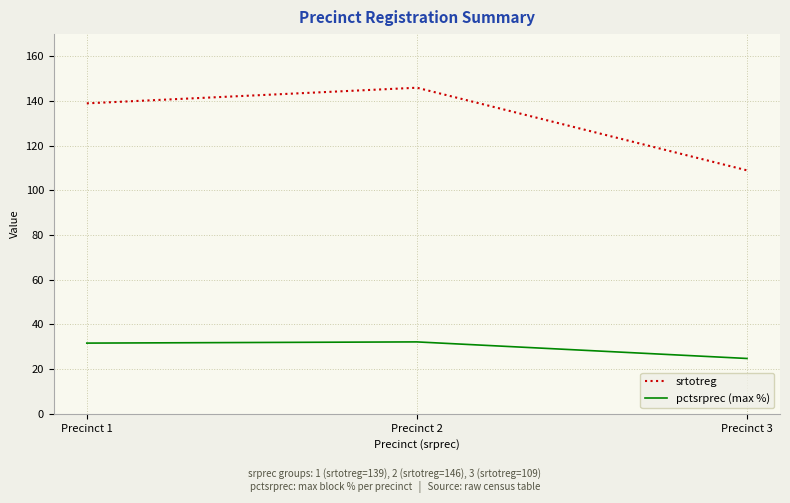

At which label does srtotreg reach its peak?

Precinct 2